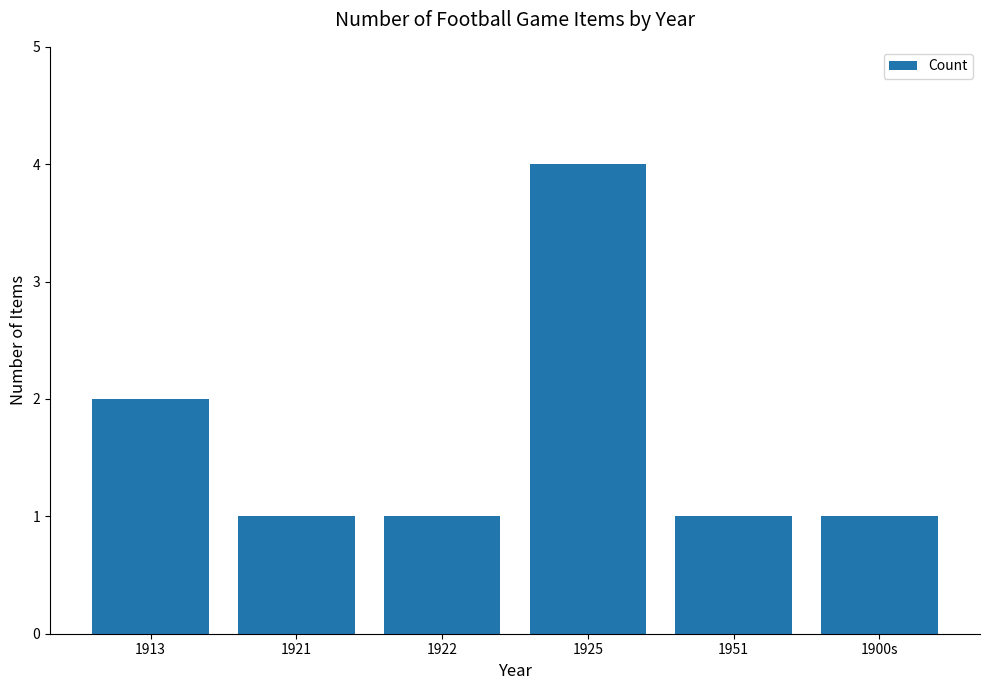

What position from the right is 1913?

6